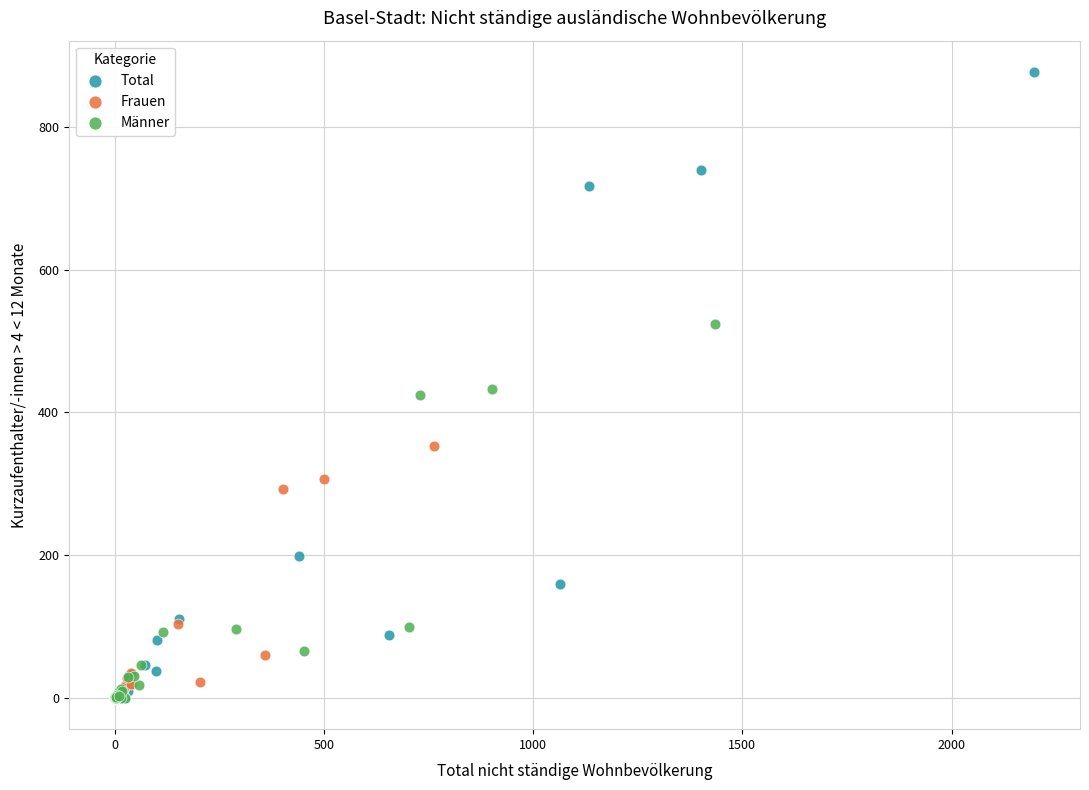

Which series reaches the maximum Y coordinate?

Total